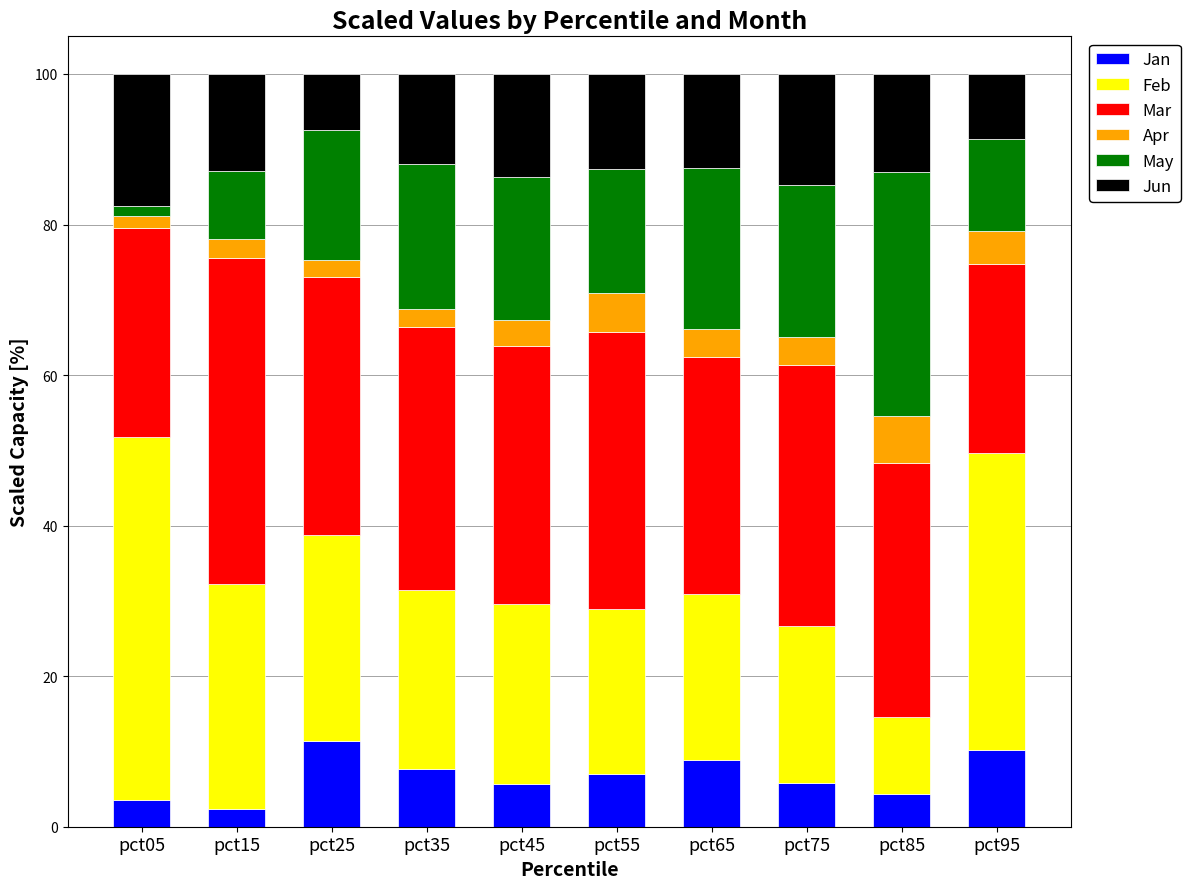

What is the difference between the maximum and second lowest values in the Jan series?

7.8